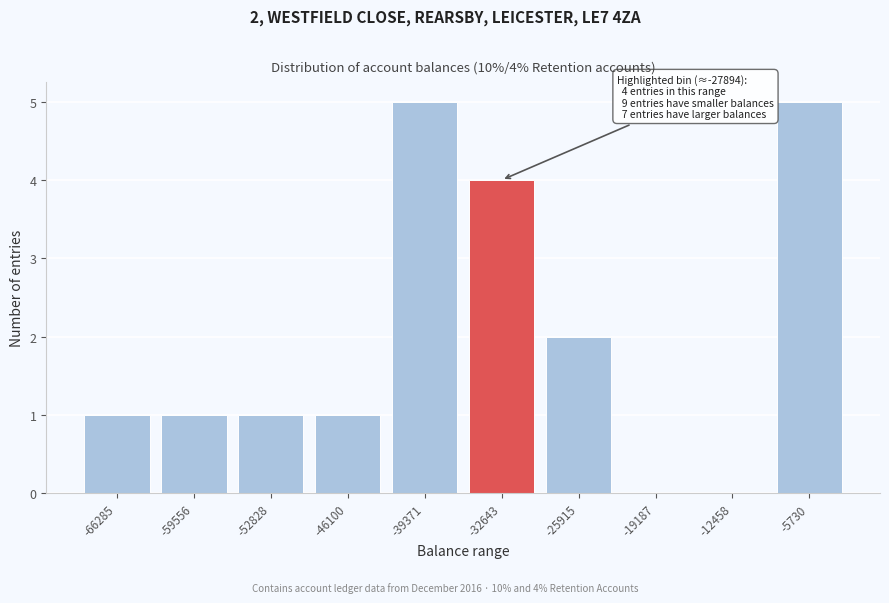

Reading left to right, list all the values displayed in this chart.

-66285=1	-59556=1	-52828=1	-46100=1	-39371=5	-32643=4	-25915=2	-19187=0	-12458=0	-5730=5